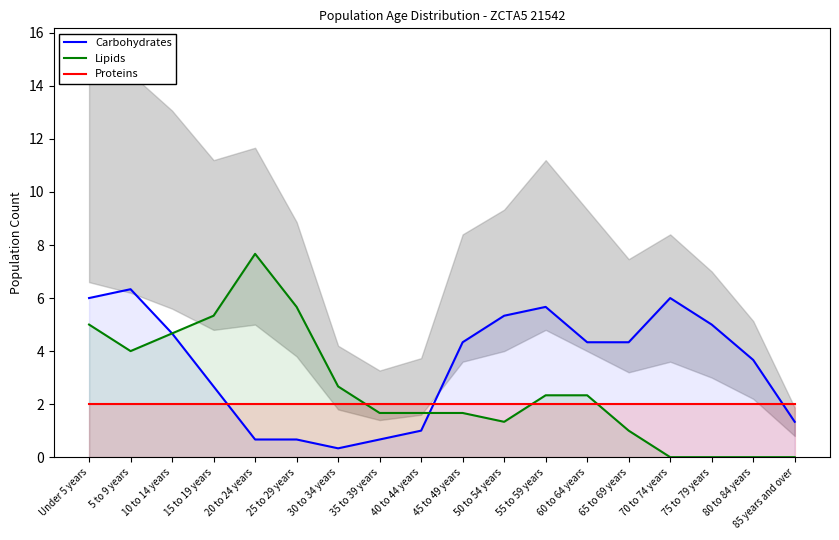

At which category does the chart reach its minimum across all series?

70 to 74 years